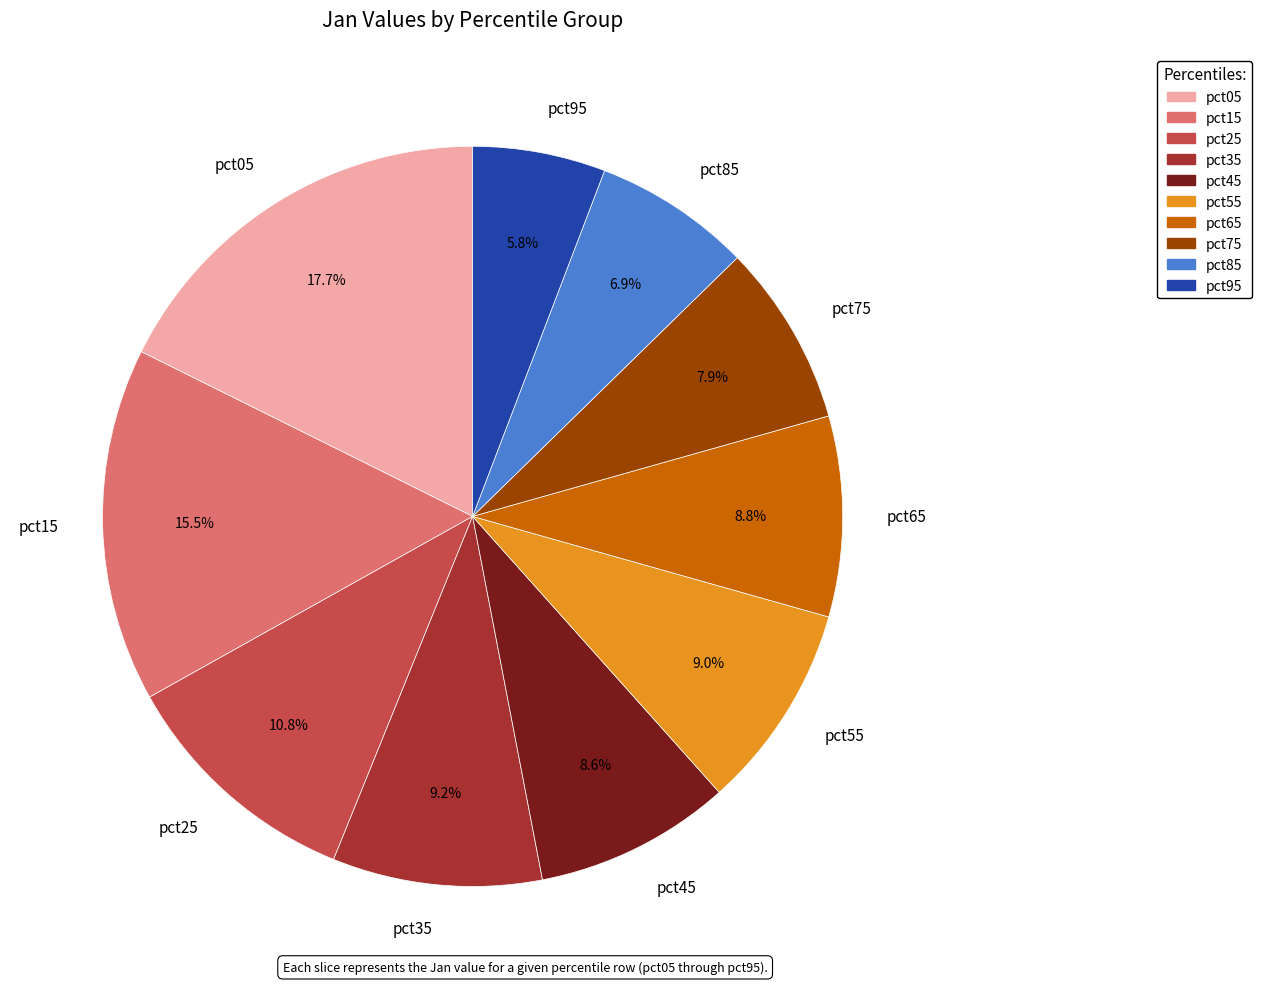

To the nearest percent, what is the combined percentage of pct25 and pct65?

20%